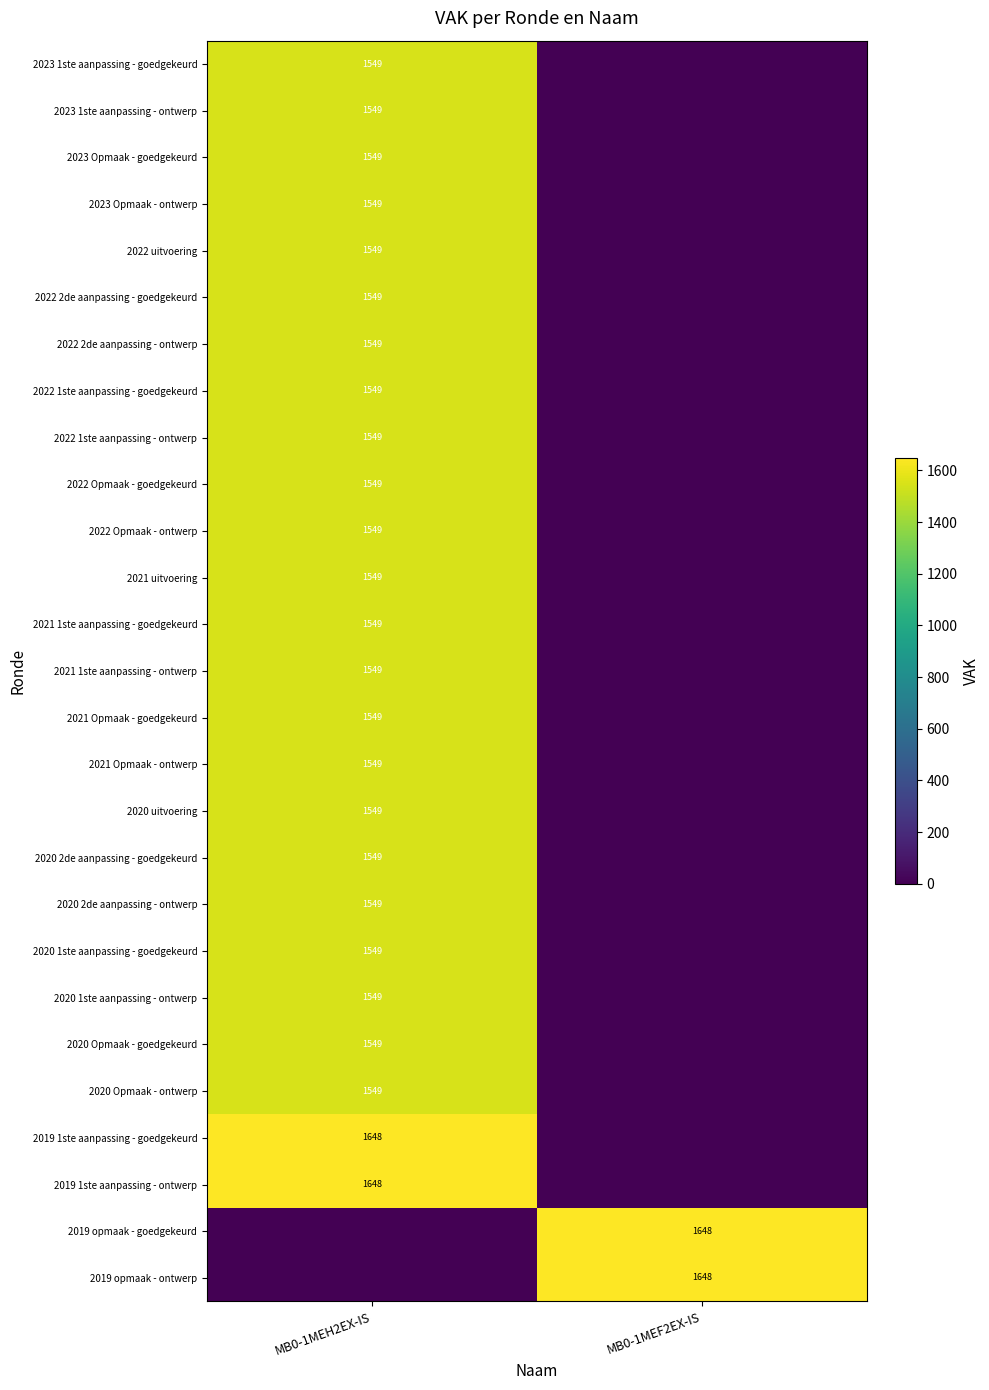

True or false: 2020 uitvoering has a value of 1549 at MB0-1MEH2EX-IS.

True